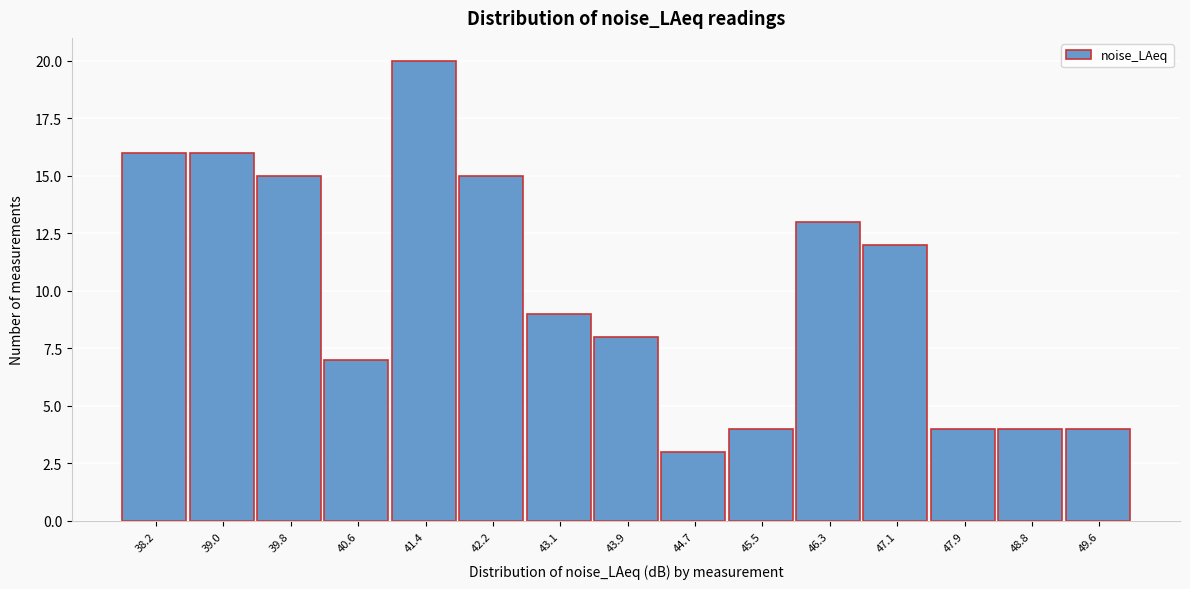

Reading left to right, list all the values displayed in this chart.

38.2=16	39.0=16	39.8=15	40.6=7	41.4=20	42.2=15	43.1=9	43.9=8	44.7=3	45.5=4	46.3=13	47.1=12	47.9=4	48.8=4	49.6=4